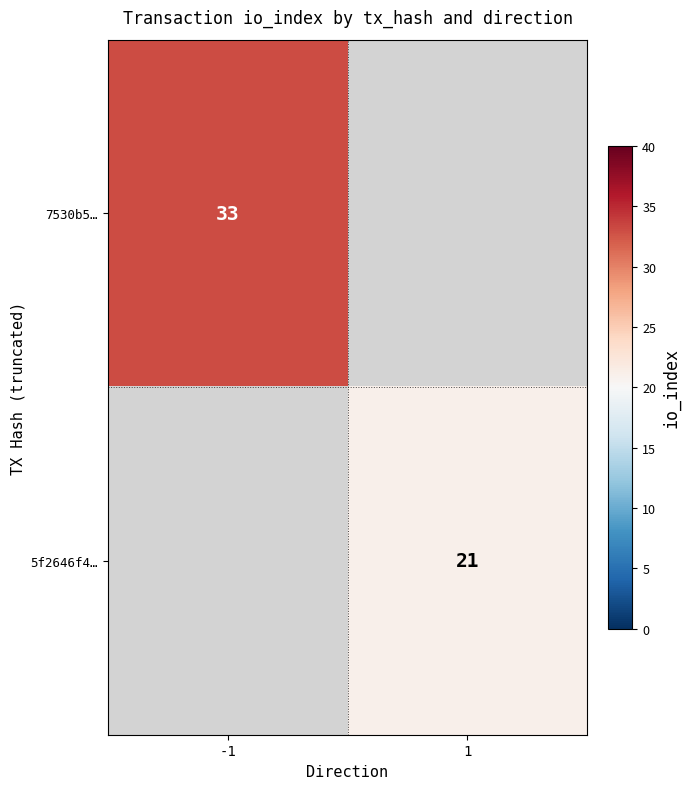

The 7530b5… series shows 33 at -1. True or false?

True